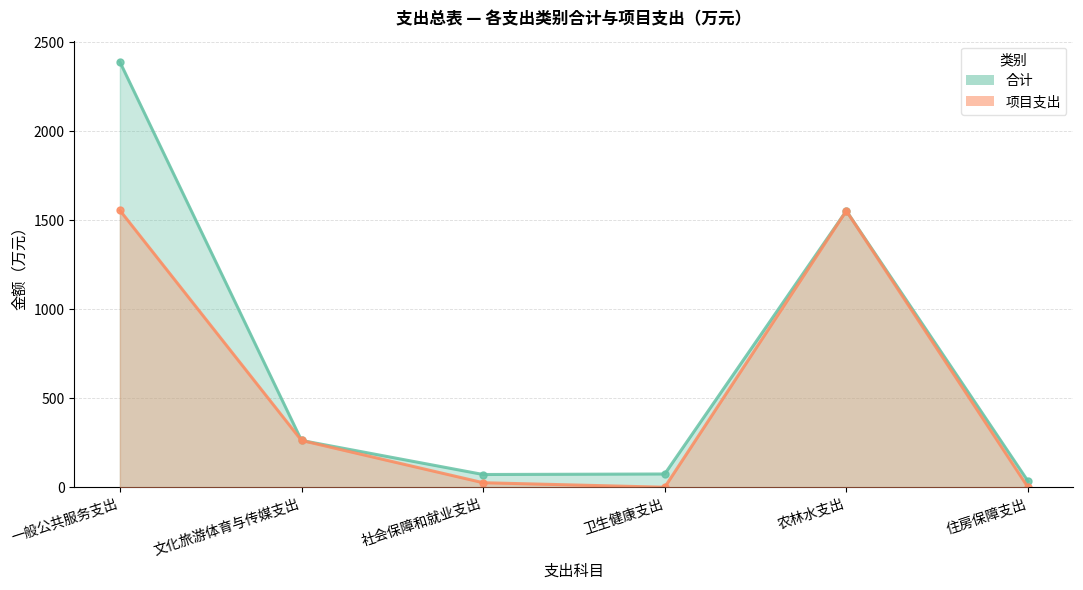

Reading right to left, list all the values displayed in this chart.

合计: 34.6	1552.8	74.4	71.6	262.8	2389.2
项目支出: 0.0	1552.8	0.0	25.4	262.8	1555.3